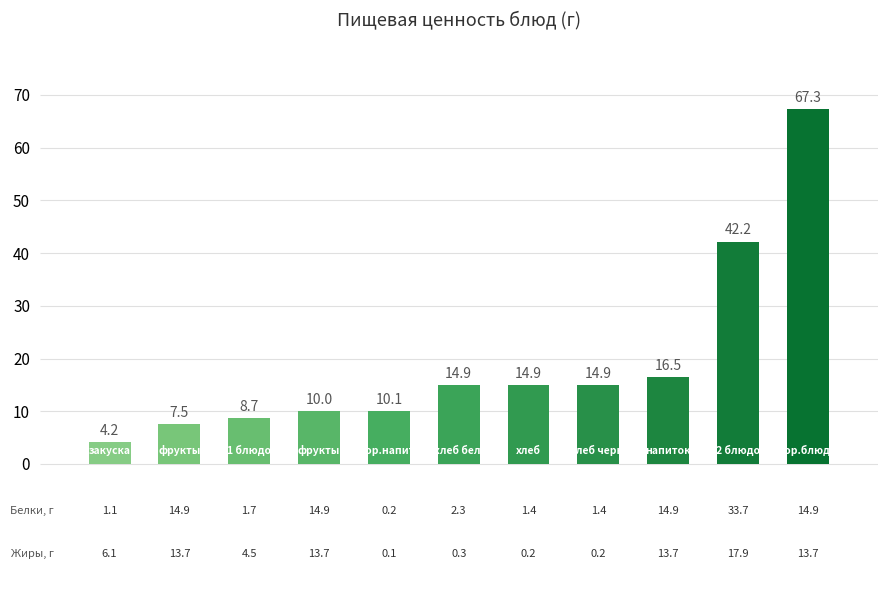

What is the value of the 5th bar from the left?

10.1